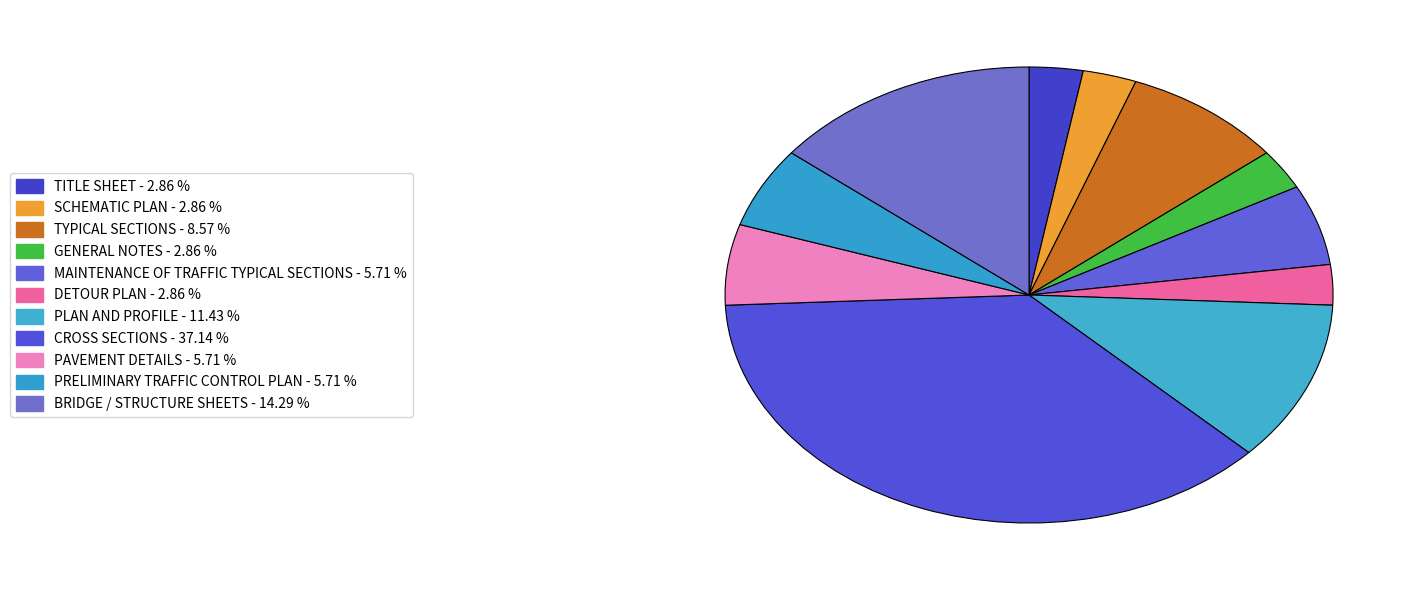

How many slices are in this pie chart?

11